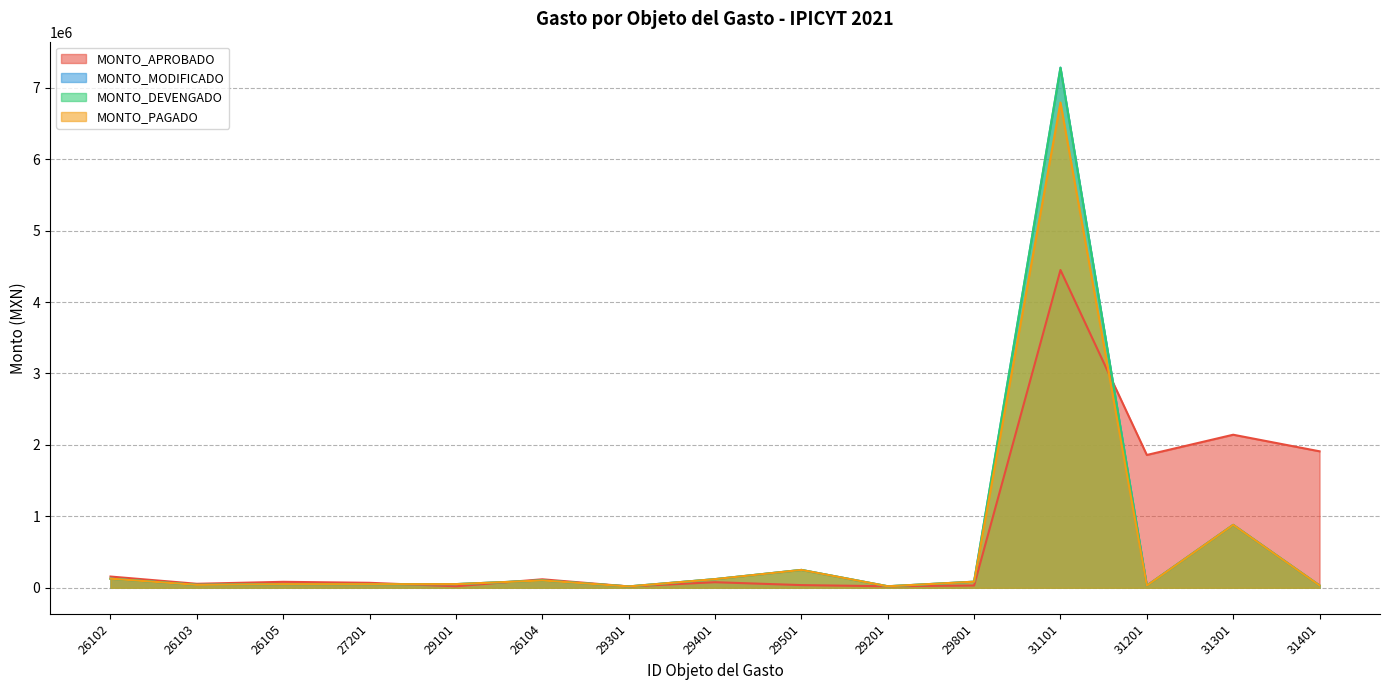

How many data points in MONTO_DEVENGADO are less than 51386?

7